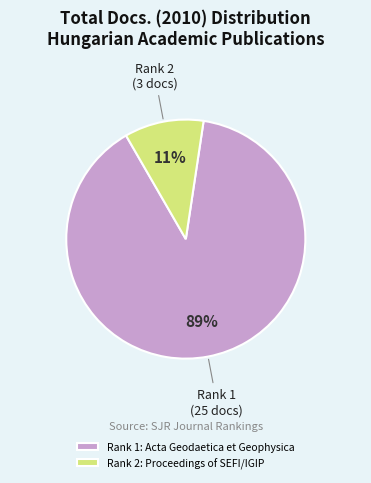

Combined, do Rank 2: Proceedings of SEFI/IGIP and Rank 1: Acta Geodaetica et Geophysica account for over 50%?

Yes